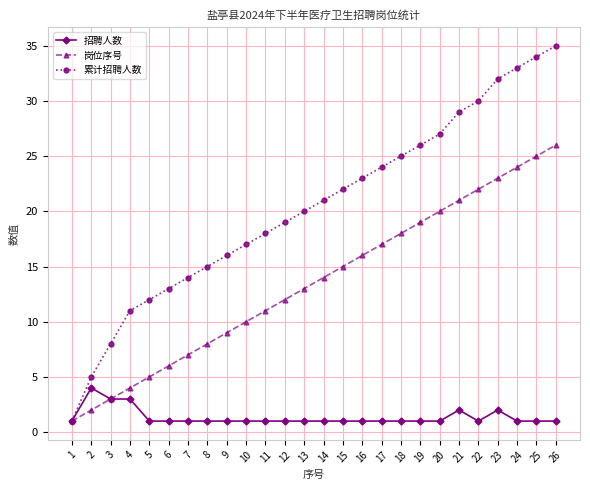

Does the chart display data point markers on the line(s)?

Yes